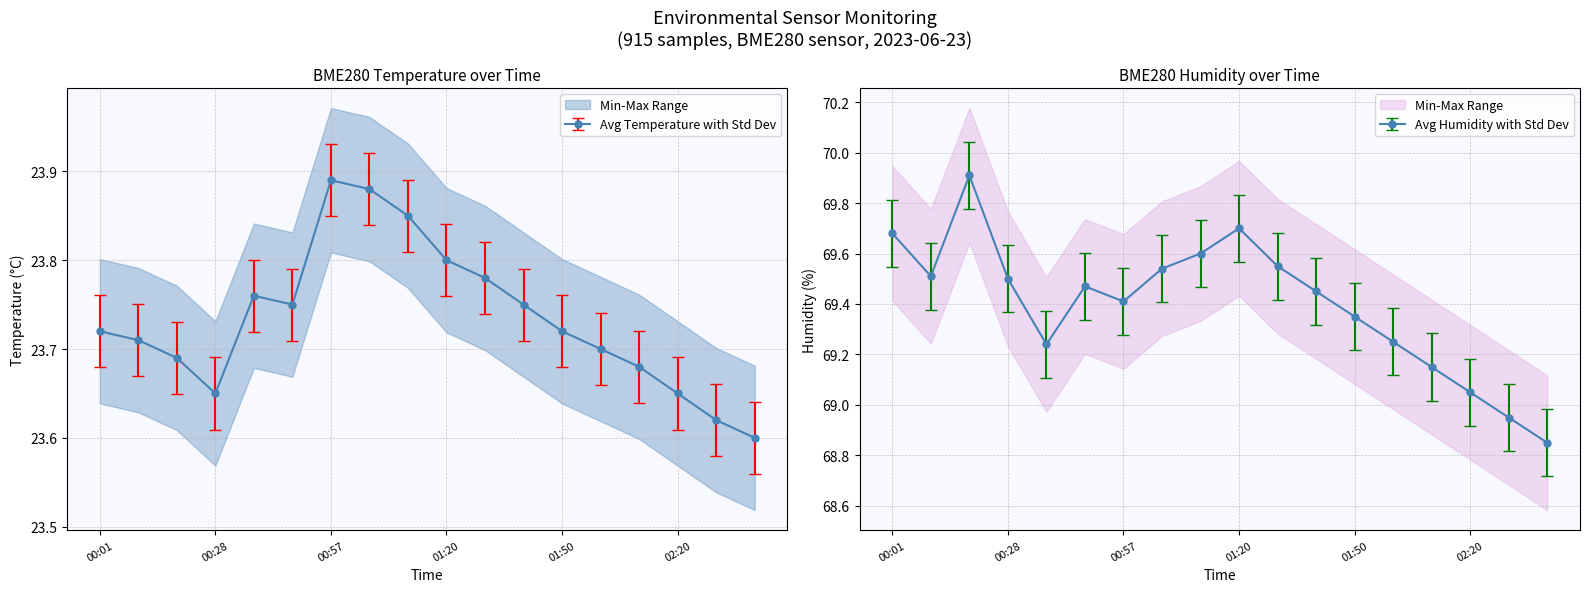

In BME280_humidity, how many points are higher than both neighbors (excluding endpoints)?

3